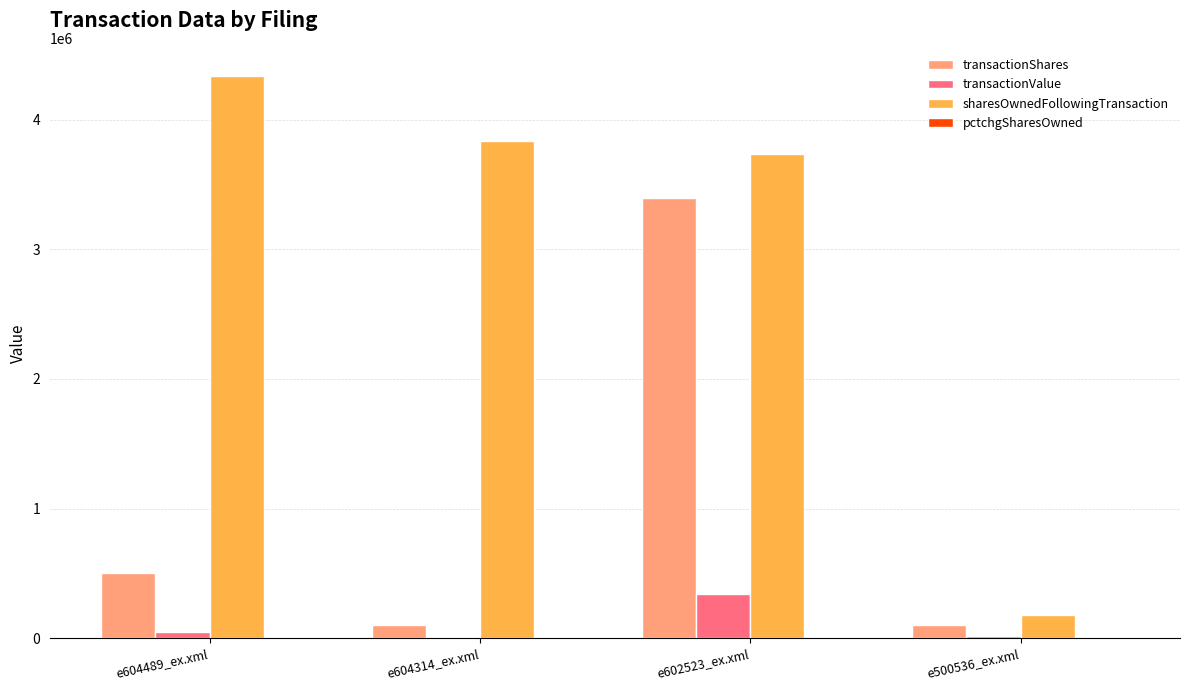

Which series changed the most between e602523_ex.xml and e500536_ex.xml?

sharesOwnedFollowingTransaction